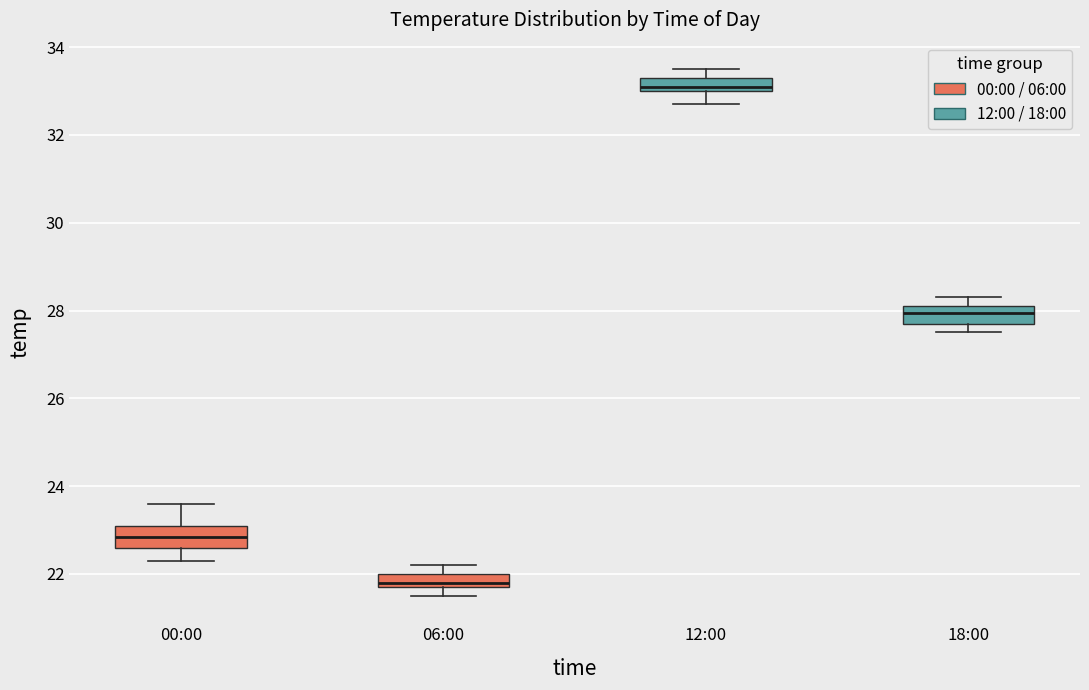

Which box's median line is the highest?

12:00